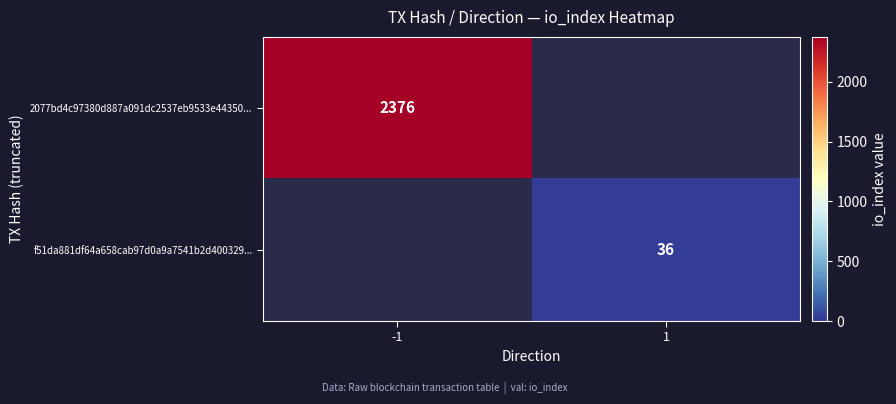

What is the maximum value shown in the chart?

2376